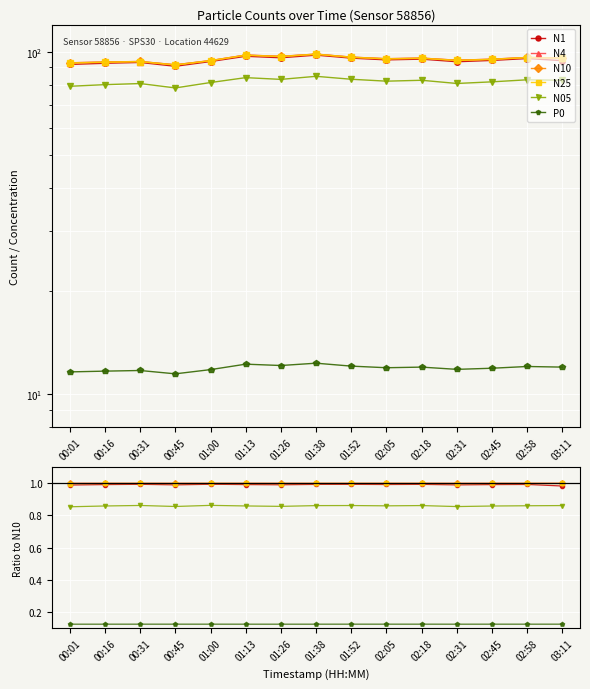

Is it true that N25 equals 1.0 at 01:00?

True